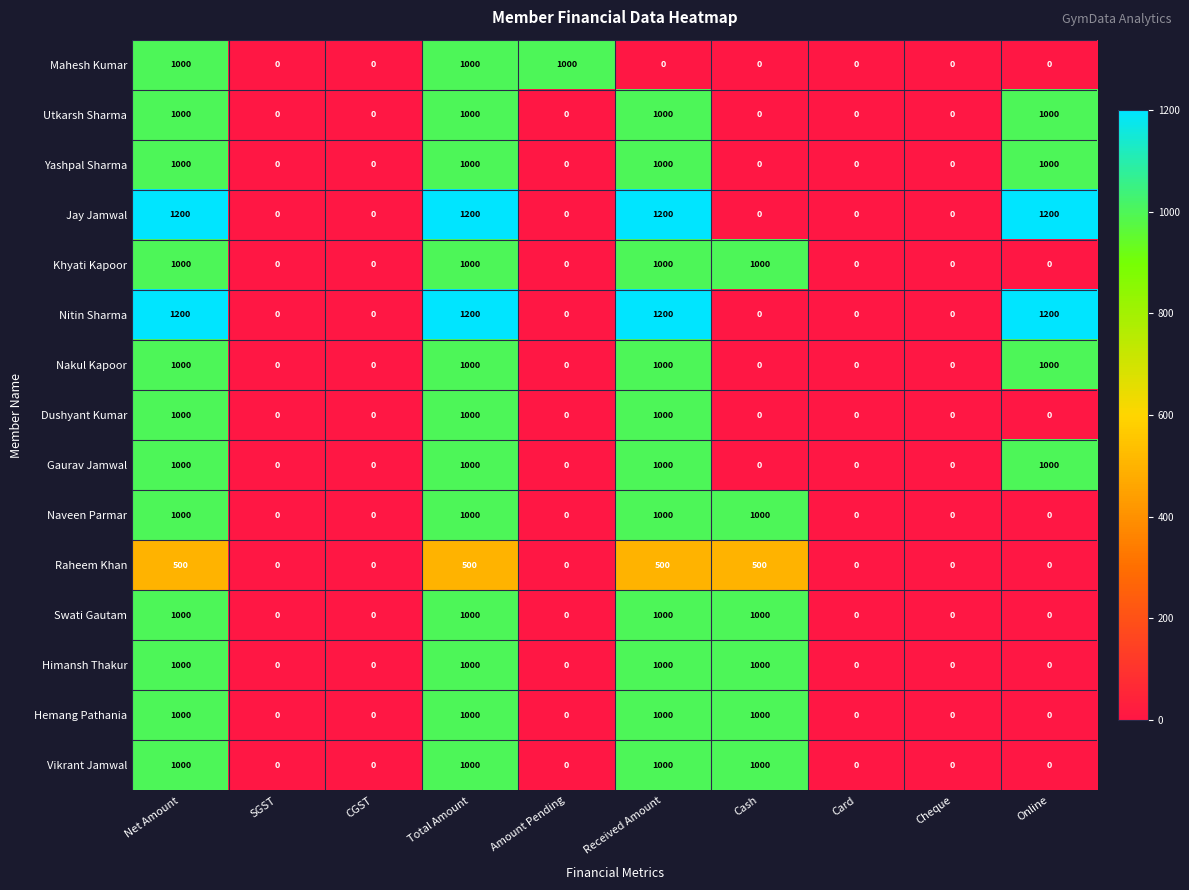

Is it true that Jay Jamwal equals 0 at CGST?

True